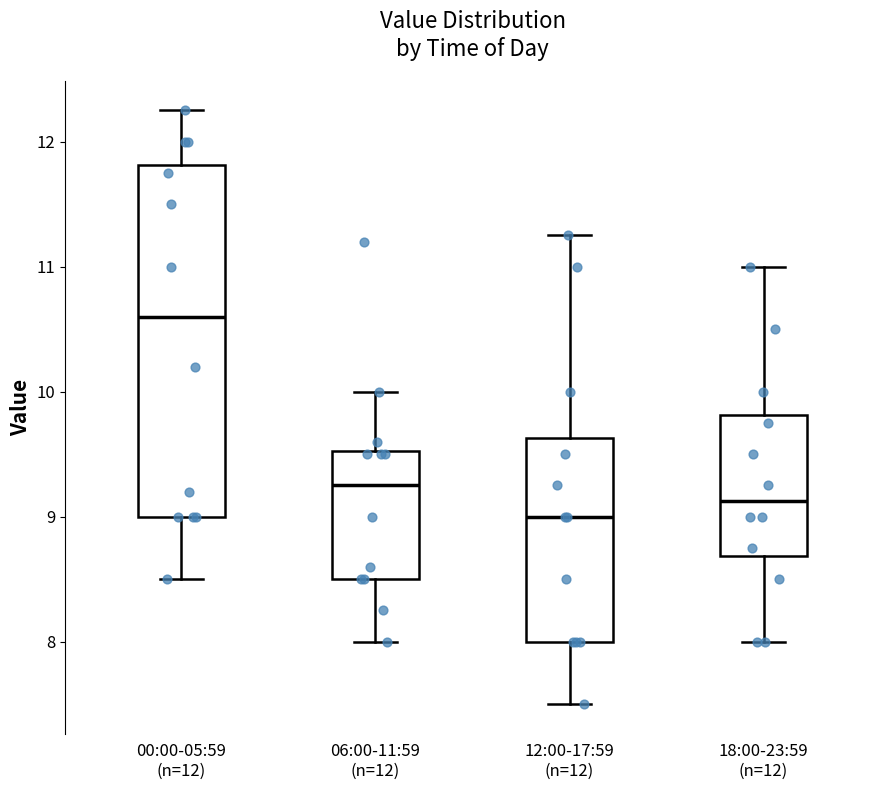

Comparing the boxes themselves (not the whiskers), which one is the tallest?

00:00-05:59 (n=12)